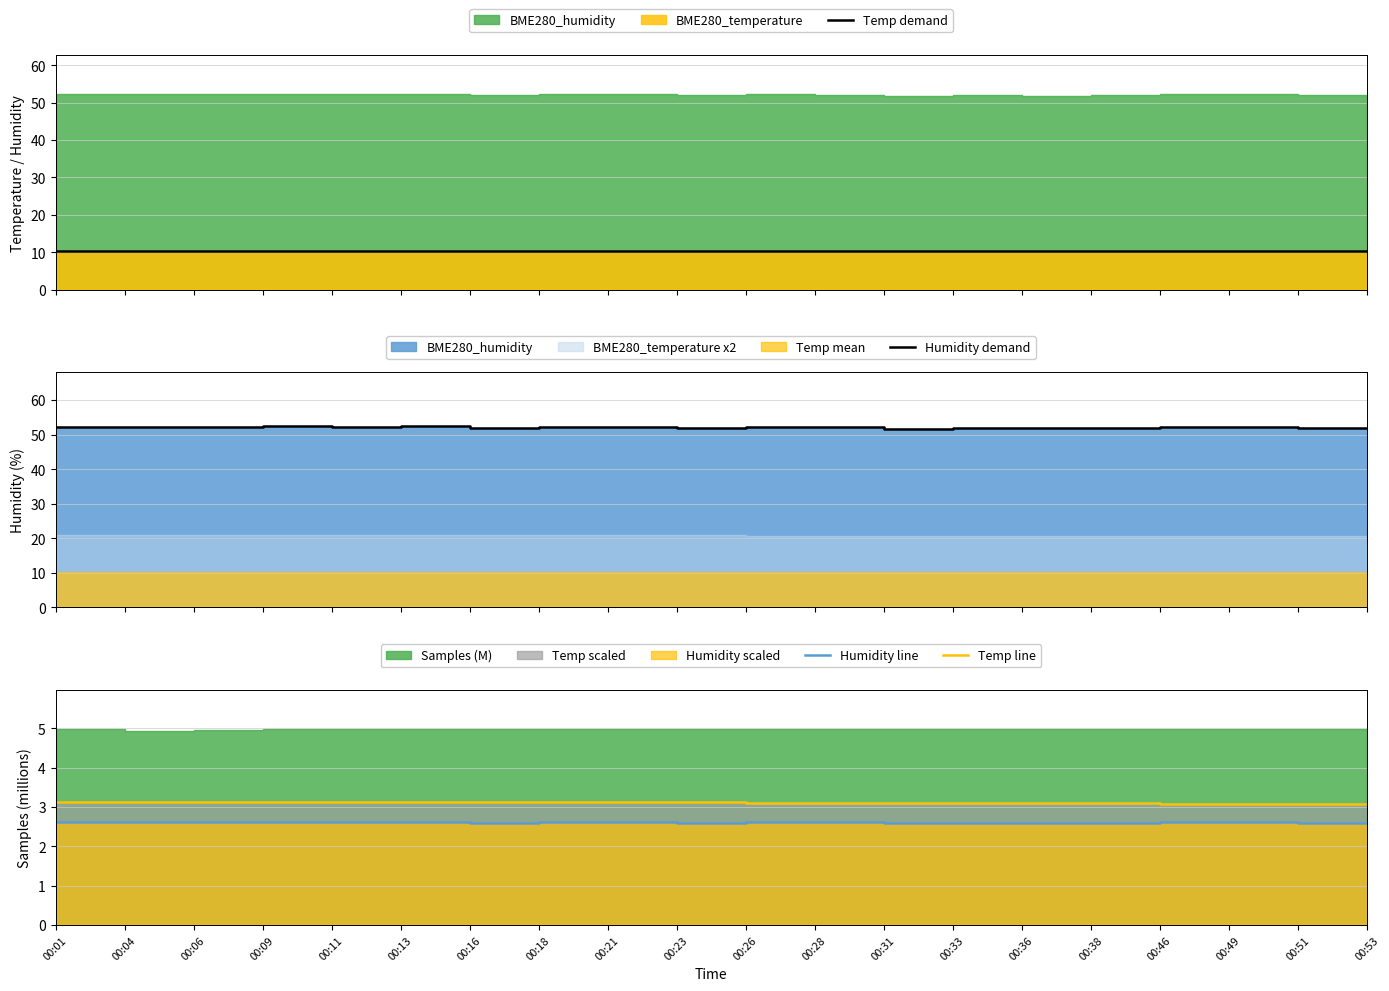

Reading left to right, list all the values displayed in this chart.

Temp demand: 10.4	10.4	10.4	10.4	10.4	10.4	10.4	10.4	10.4	10.4	10.4	10.4	10.3	10.3	10.3	10.3	10.3	10.3	10.3	10.3
Humidity demand: 52.2	52.2	52.3	52.4	52.2	52.4	51.9	52.2	52.2	52.0	52.2	52.2	51.7	51.9	51.8	52.0	52.3	52.2	51.9	51.8
Humidity line: 2.6	2.6	2.6	2.6	2.6	2.6	2.6	2.6	2.6	2.6	2.6	2.6	2.6	2.6	2.6	2.6	2.6	2.6	2.6	2.6
Temp line: 3.1	3.1	3.1	3.1	3.1	3.1	3.1	3.1	3.1	3.1	3.1	3.1	3.1	3.1	3.1	3.1	3.1	3.1	3.1	3.1